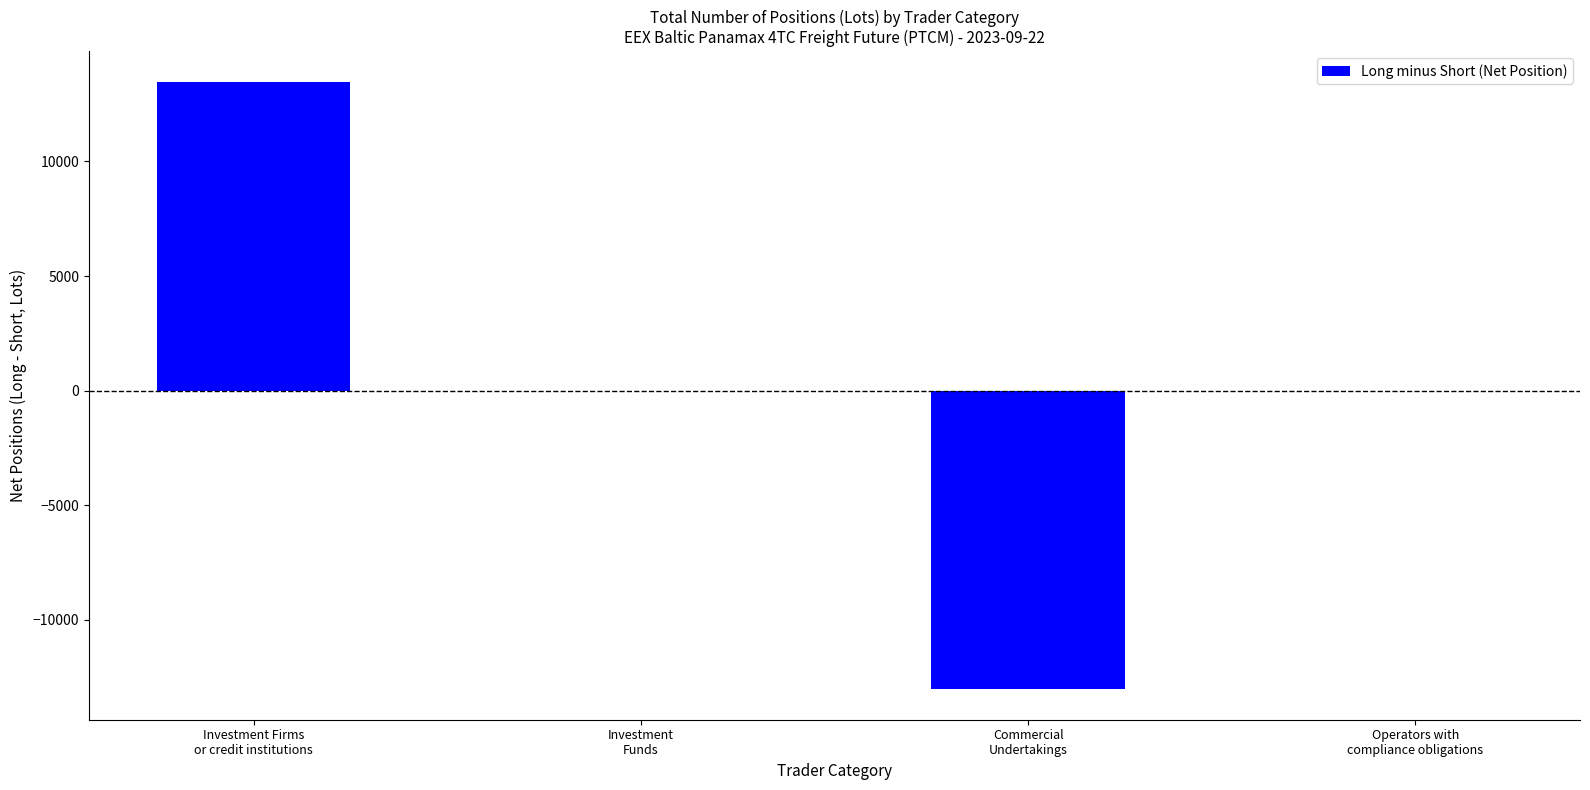

What is the maximum value shown in the chart?

13471.2